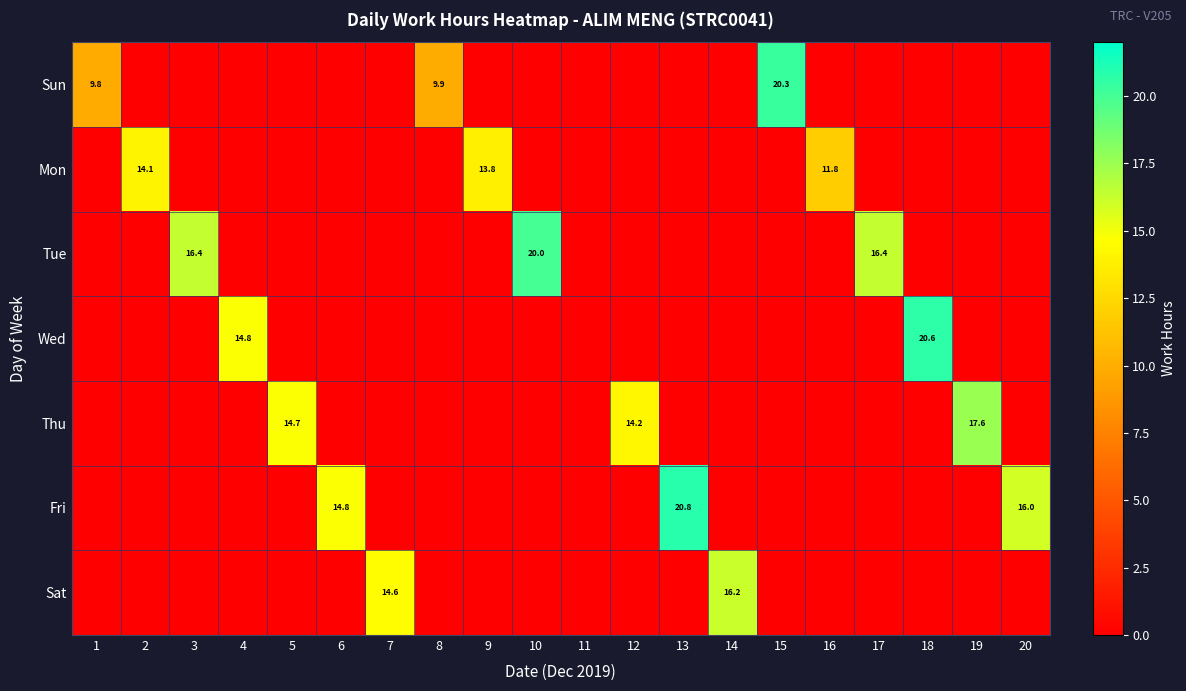

The Tue series shows 20.0 at 10. True or false?

True